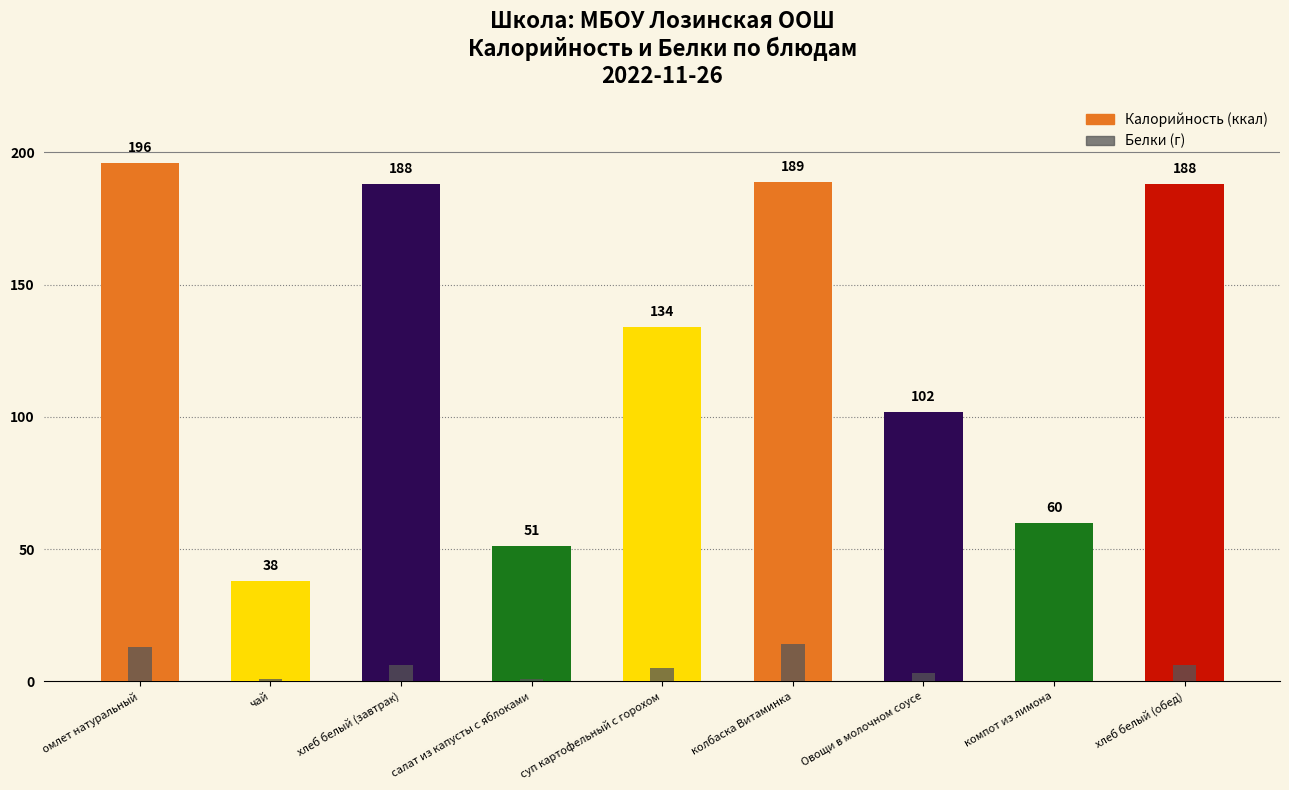

The value of Калорийность at омлет натуральный is 121. True or false?

False